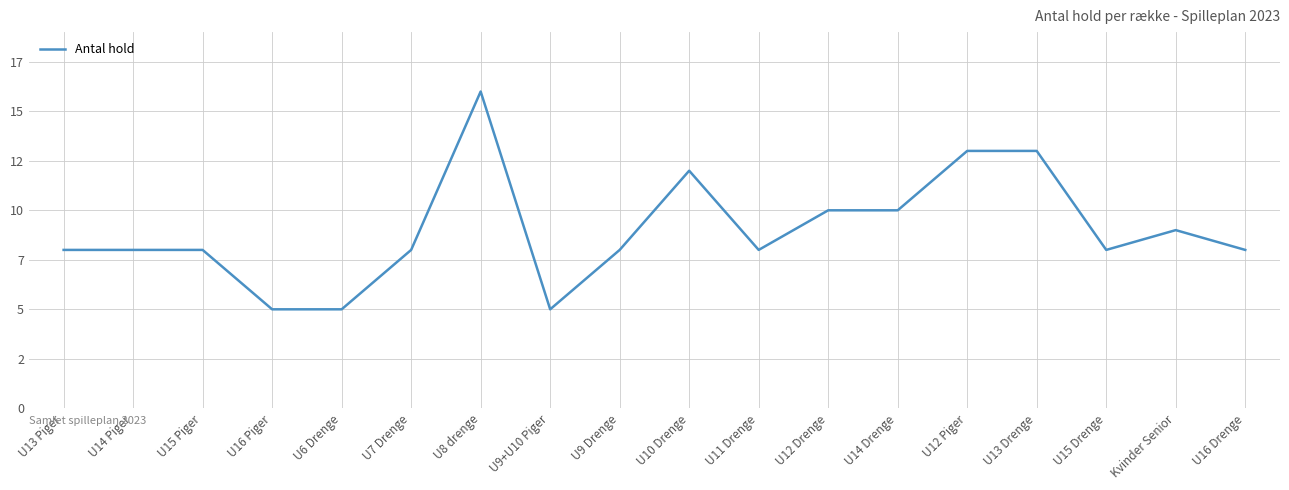

Does the chart display data point markers on the line(s)?

No